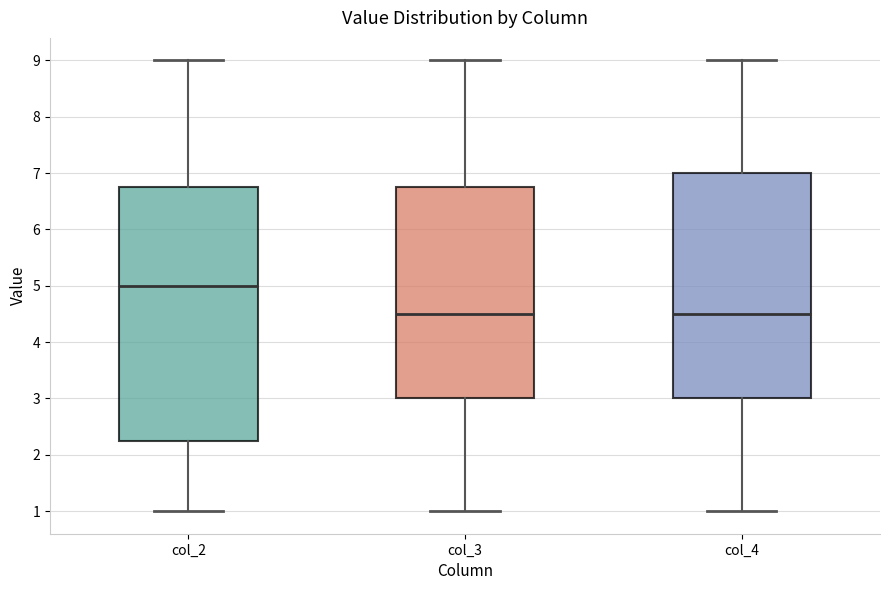

Reading left to right, read every box against the y-axis: the position of its median line, the range the box covers, and the ends of its whiskers. The values are not printed on the chart, so give them approximately, as read against the axis.

col_2: median 5.0, box 2.3 to 6.8, whiskers 1.0 to 9.0
col_3: median 4.5, box 3.0 to 6.8, whiskers 1.0 to 9.0
col_4: median 4.5, box 3.0 to 7.0, whiskers 1.0 to 9.0